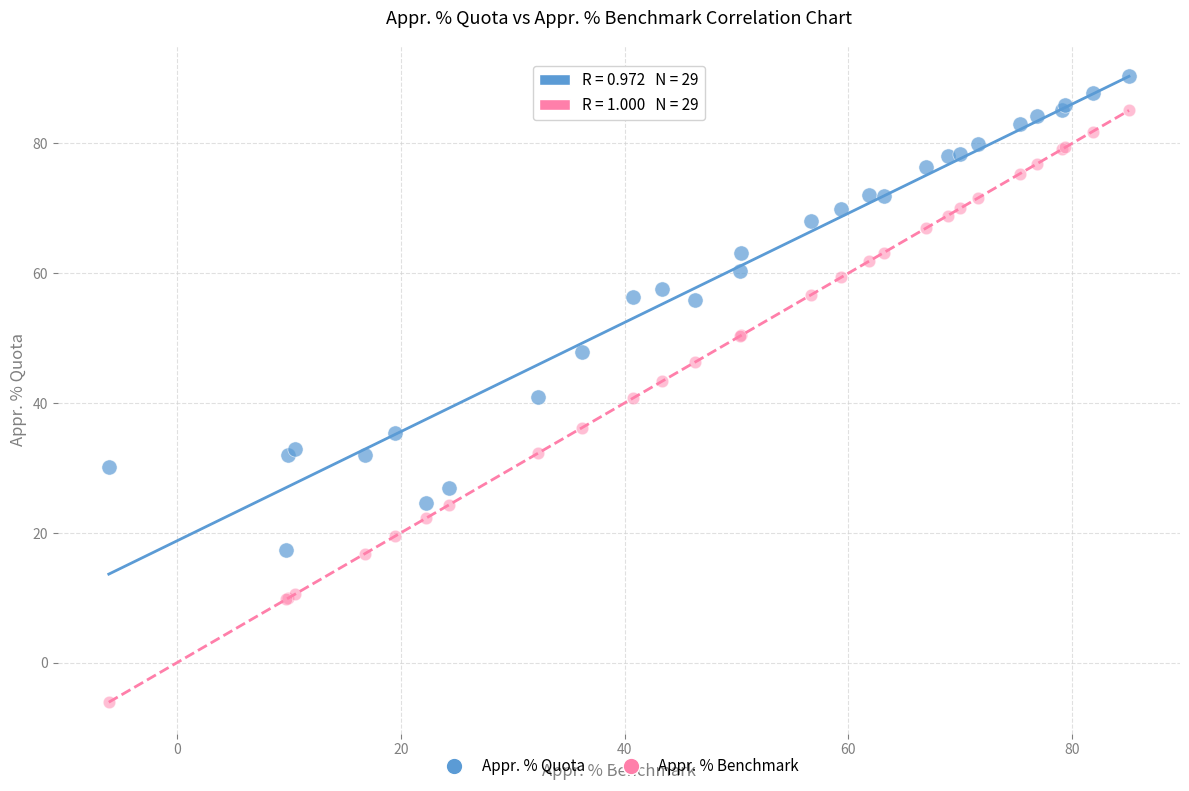

Which series reaches the minimum Y coordinate?

Appr. % Benchmark